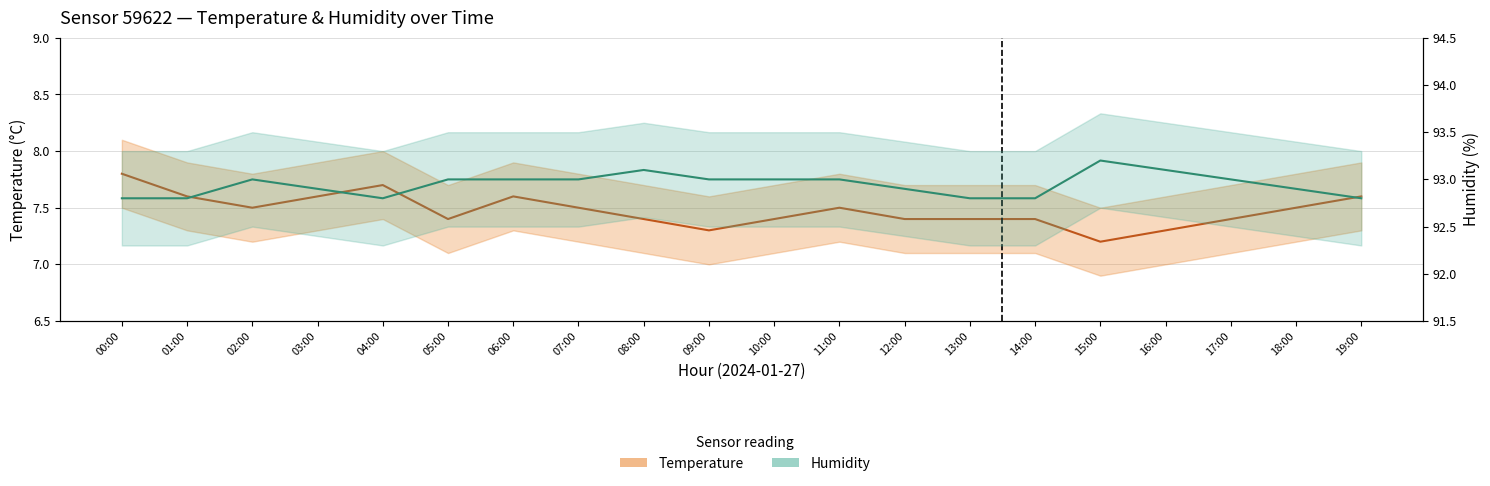

At which label does Humidity reach its peak?

15:00